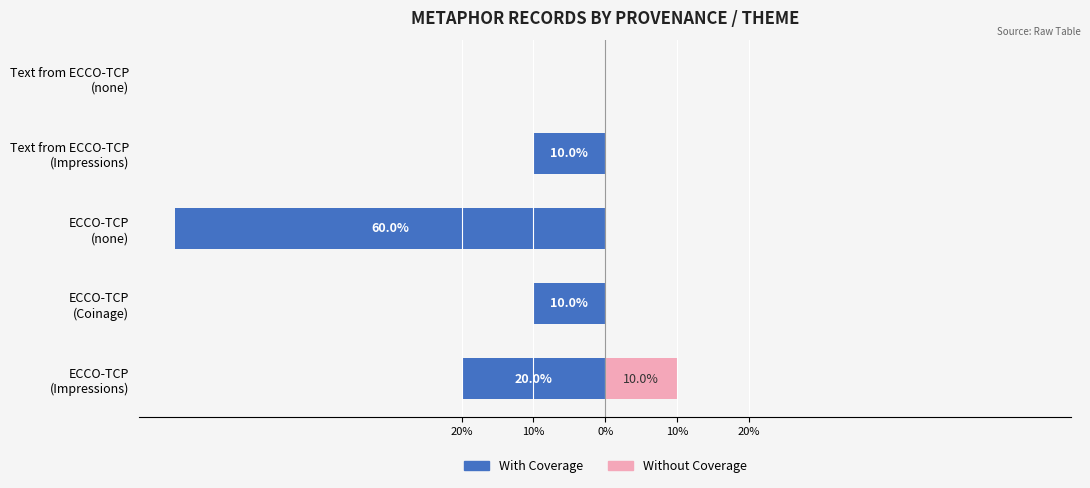

Between ECCO-TCP (none) and ECCO-TCP (Coinage), which is larger?

ECCO-TCP (Coinage)